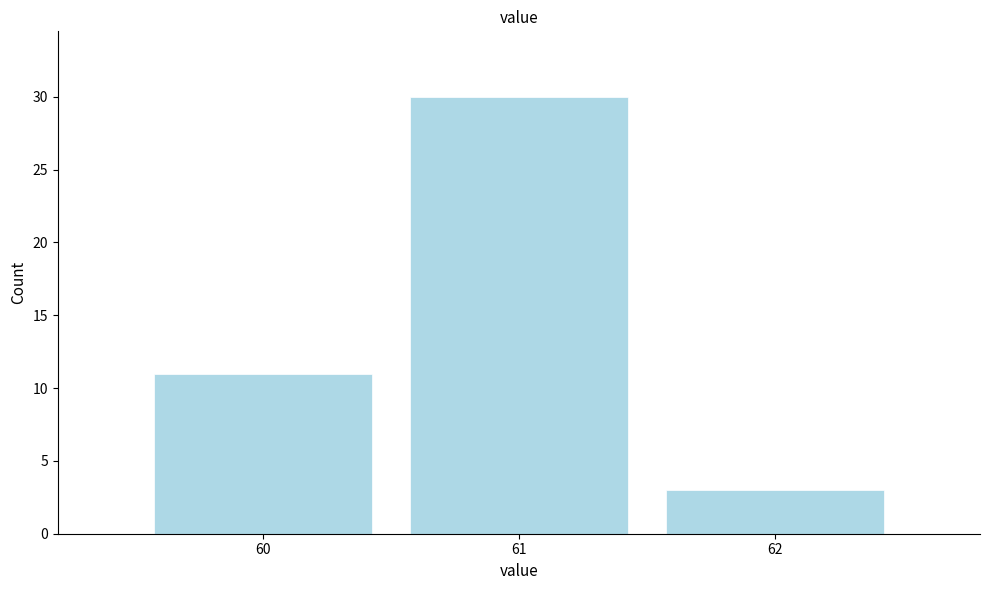

What is the height of the bar covering 59.5 to 60.5 on the x-axis? The values are not printed on the chart, so give them approximately, as read against the axis.

11